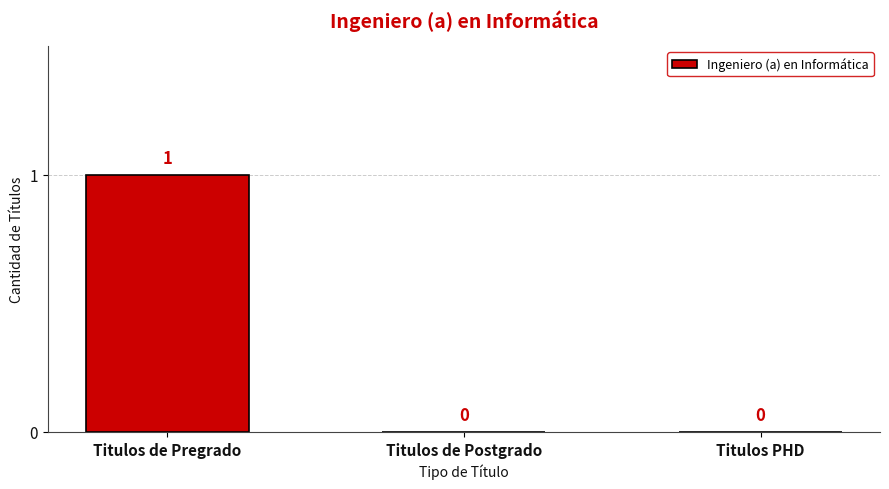

Does the chart contain stacked bars?

No